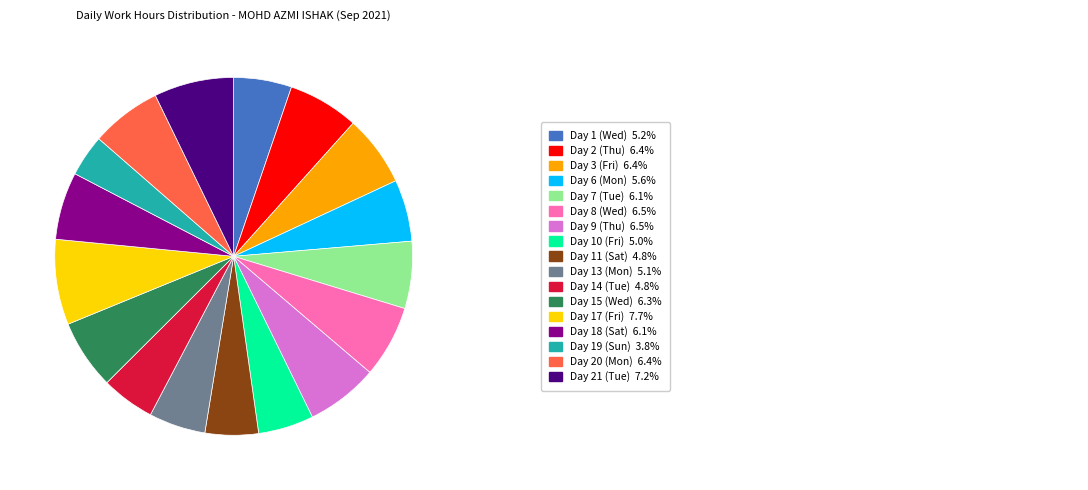

Does any single category account for the majority?

No